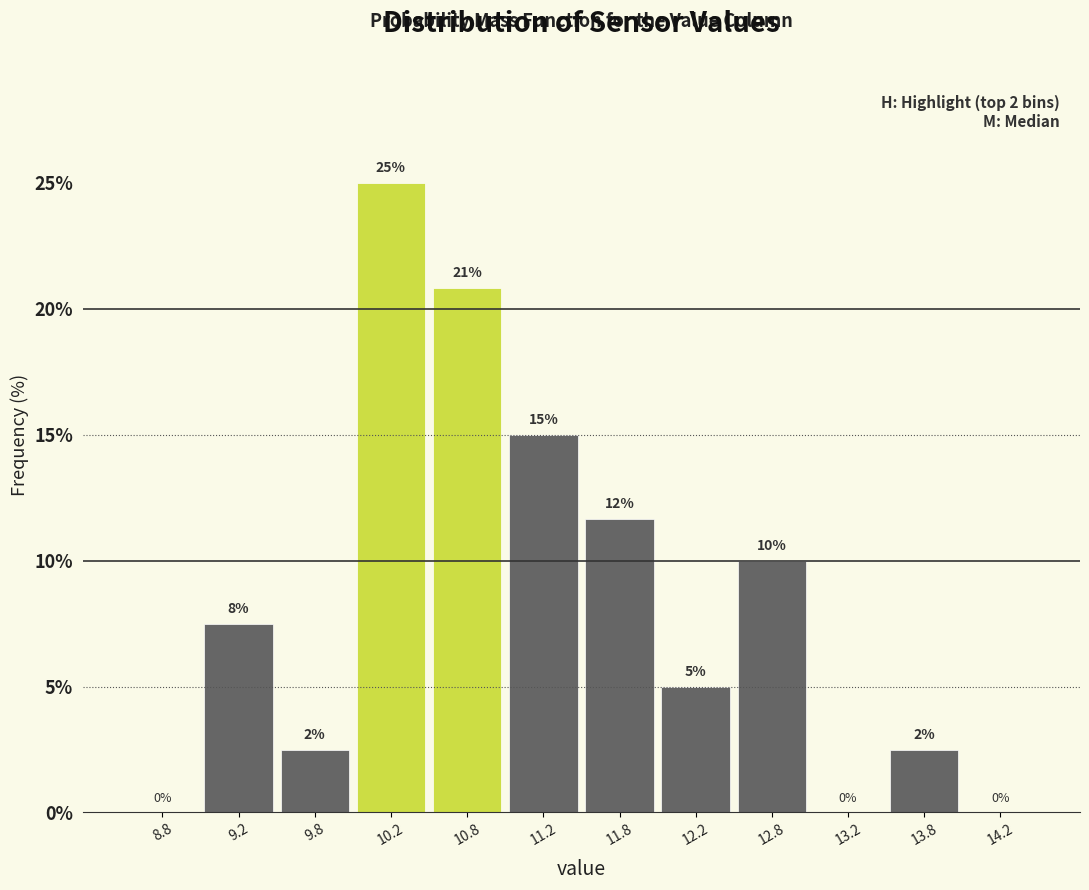

Which range on the x-axis has the tallest bar?

10.0 to 10.5